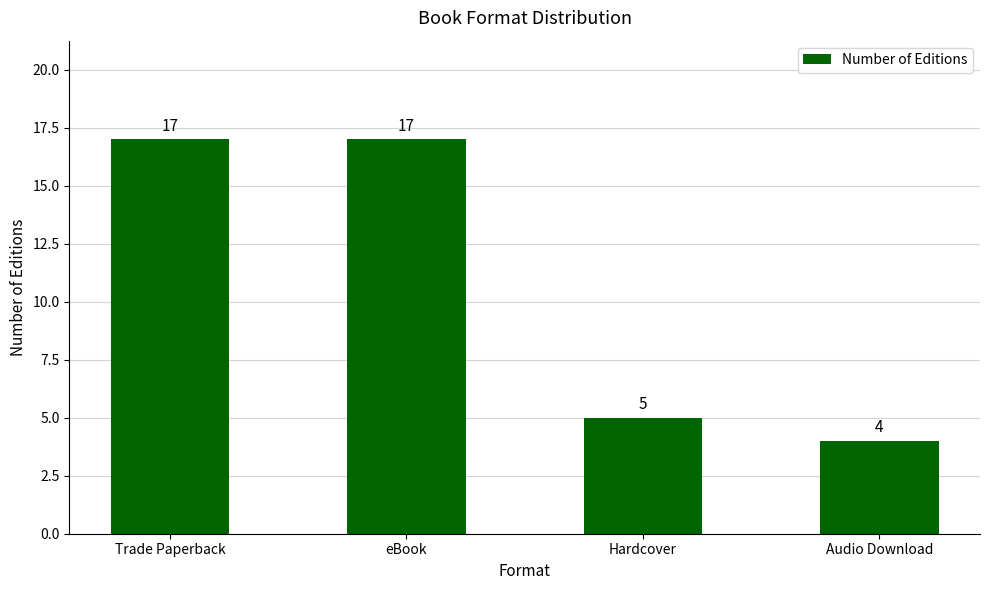

What is the smallest value displayed?

4